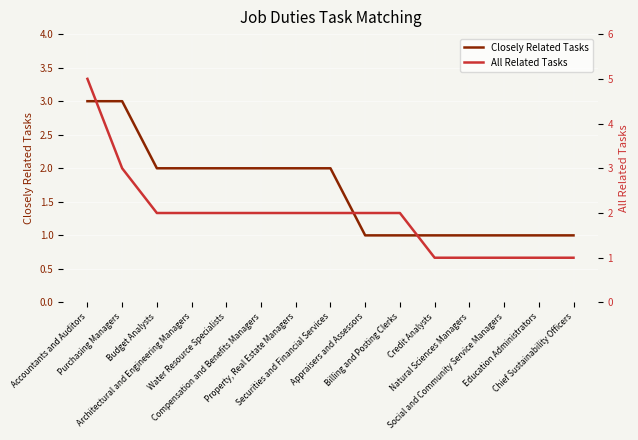

What are all the series names shown in the legend?

Closely Related Tasks, All Related Tasks